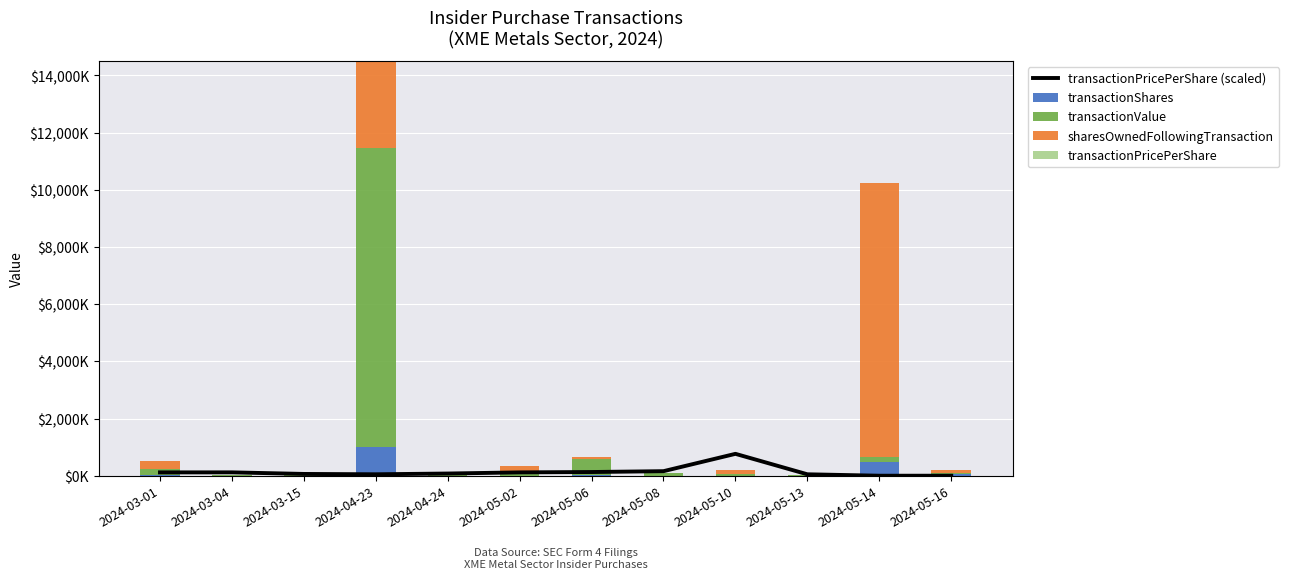

What is the difference between the maximum and minimum values in the transactionValue series?

10446.5